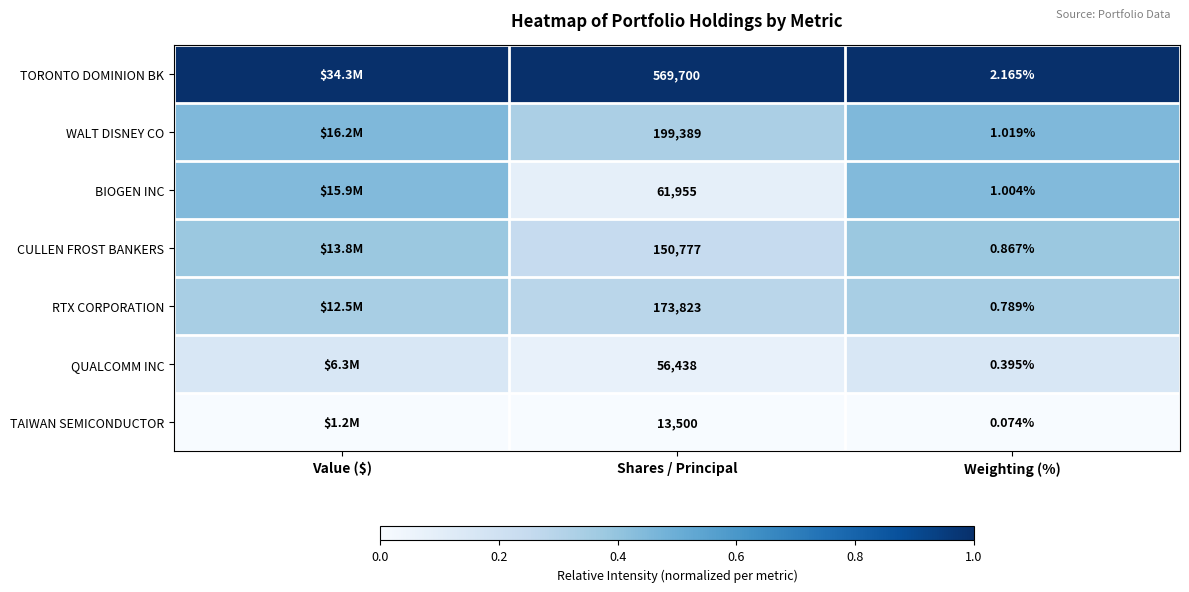

Rank the series at Shares / Principal from lowest to highest value.

TAIWAN SEMICONDUCTOR, QUALCOMM INC, BIOGEN INC, CULLEN FROST BANKERS, RTX CORPORATION, WALT DISNEY CO, TORONTO DOMINION BK